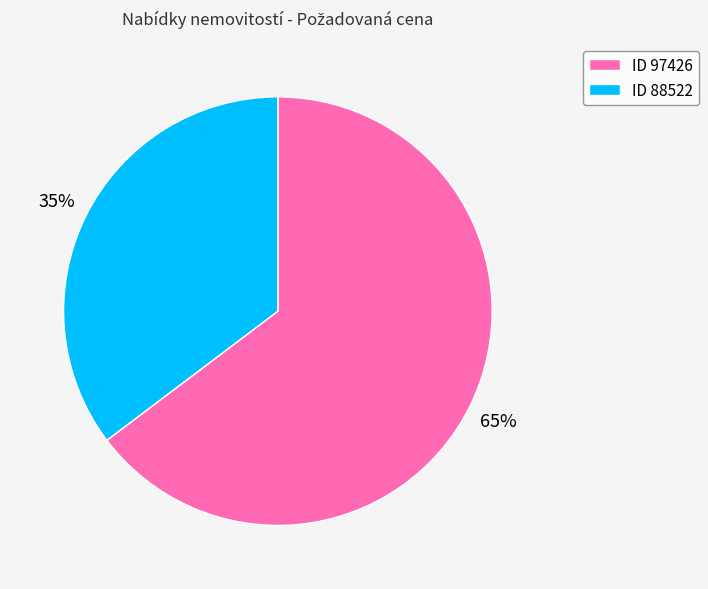

What is the majority slice?

ID 97426